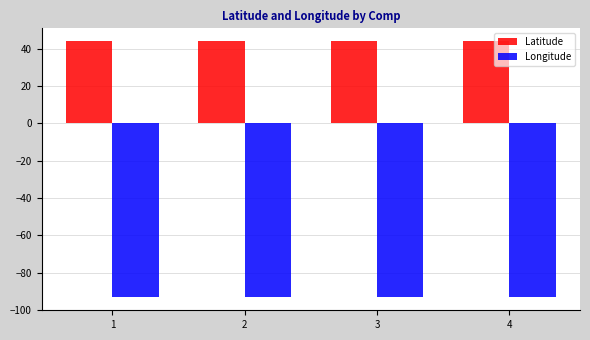

What is the maximum value for Latitude?

44.1